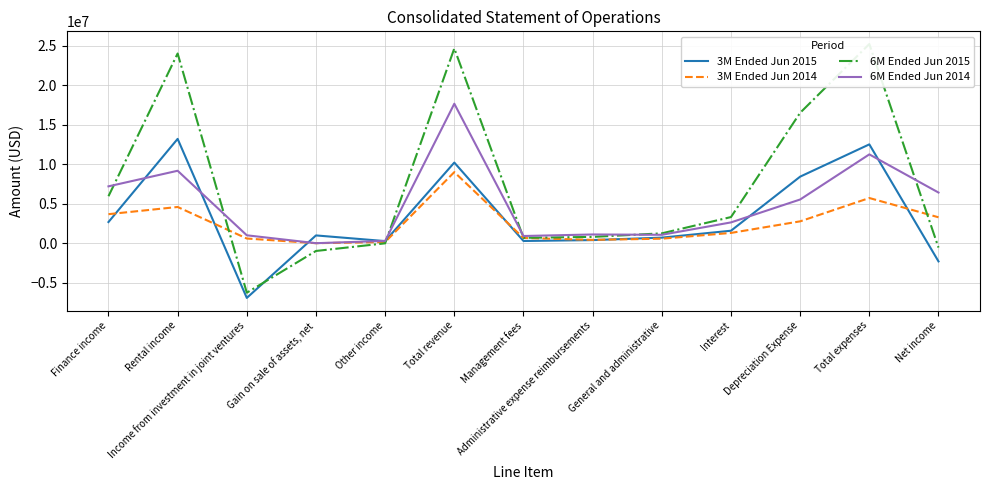

In 6M Ended Jun 2015, how many points are higher than both neighbors (excluding endpoints)?

3